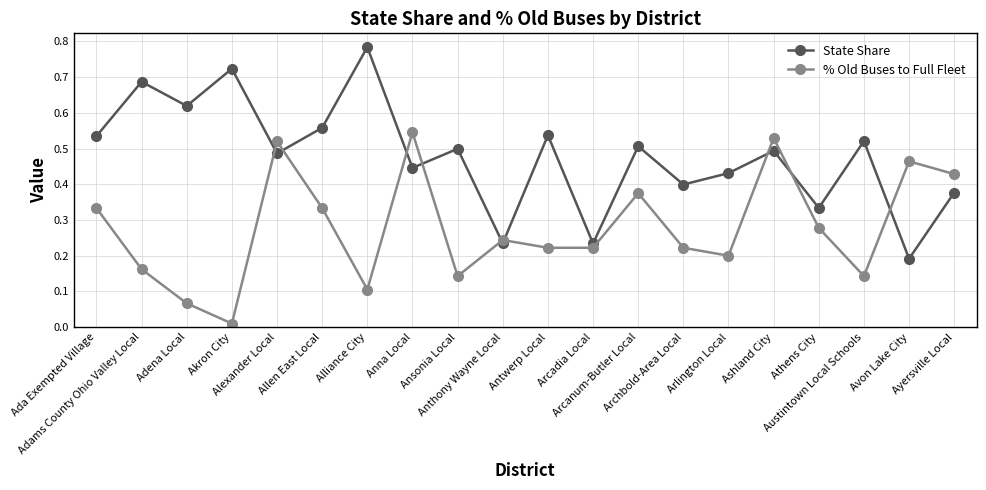

What is the sum of all % Old Buses to Full Fleet values?

5.5